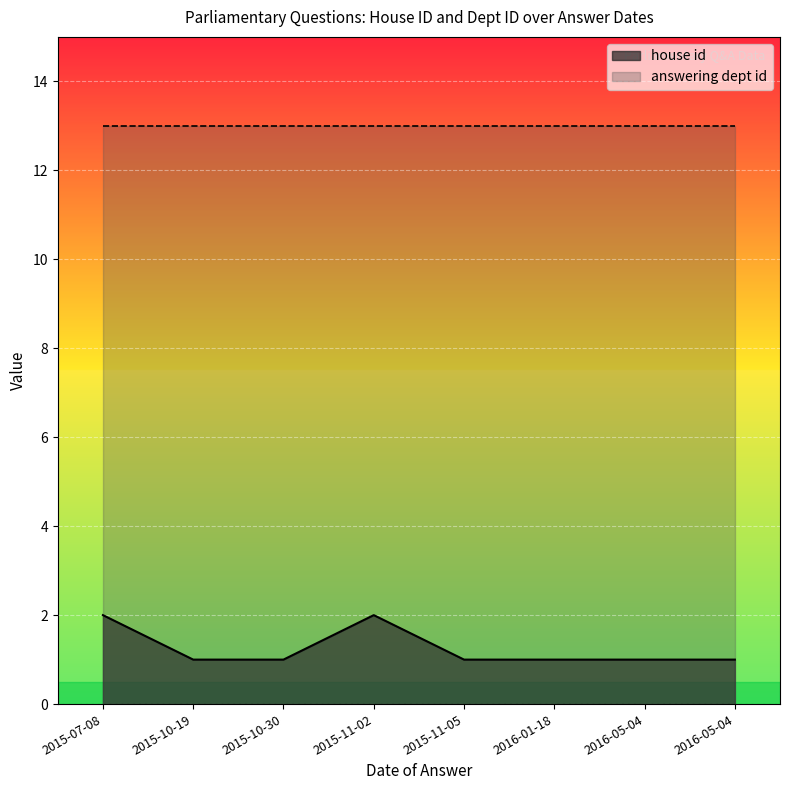

What are all the series names shown in the legend?

house id, answering dept id